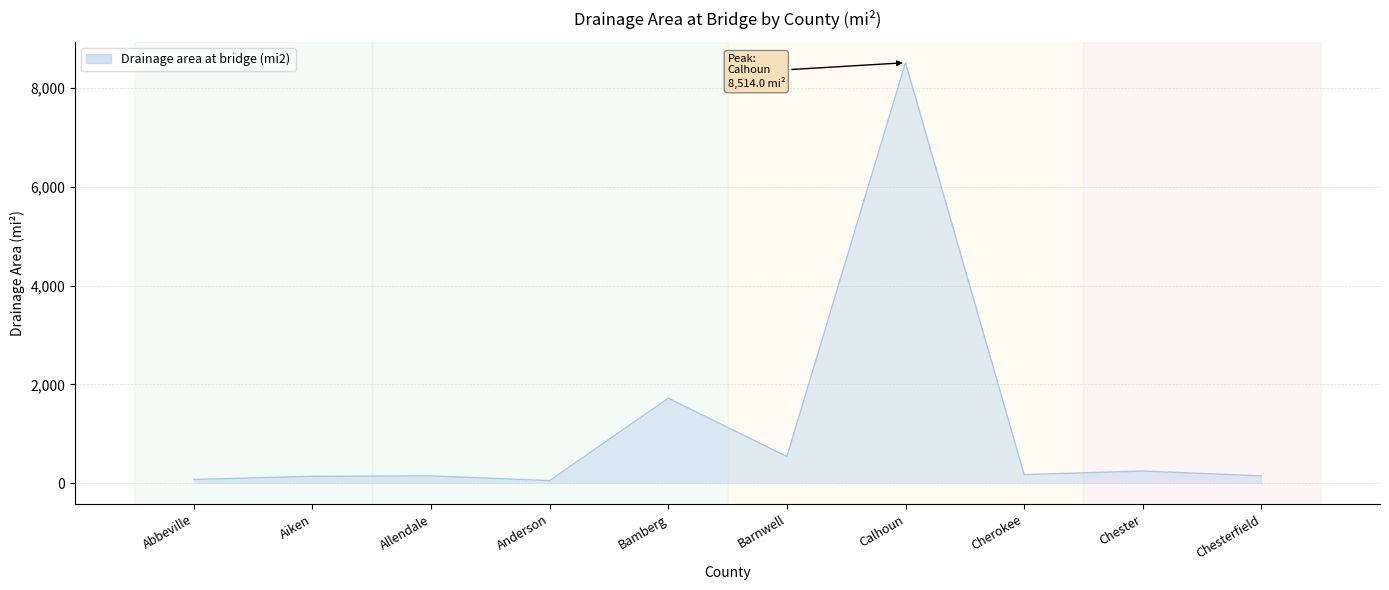

Which has a higher value, Aiken or Barnwell?

Barnwell